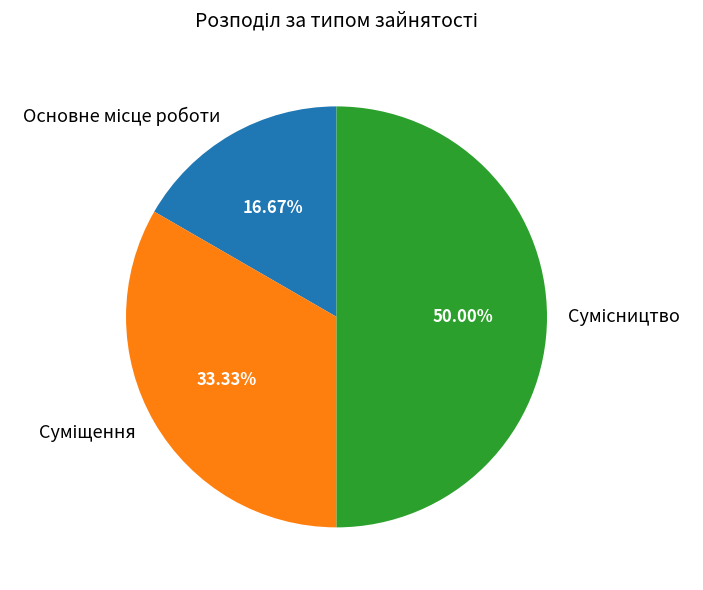

What is the largest slice in the pie chart?

Сумісництво